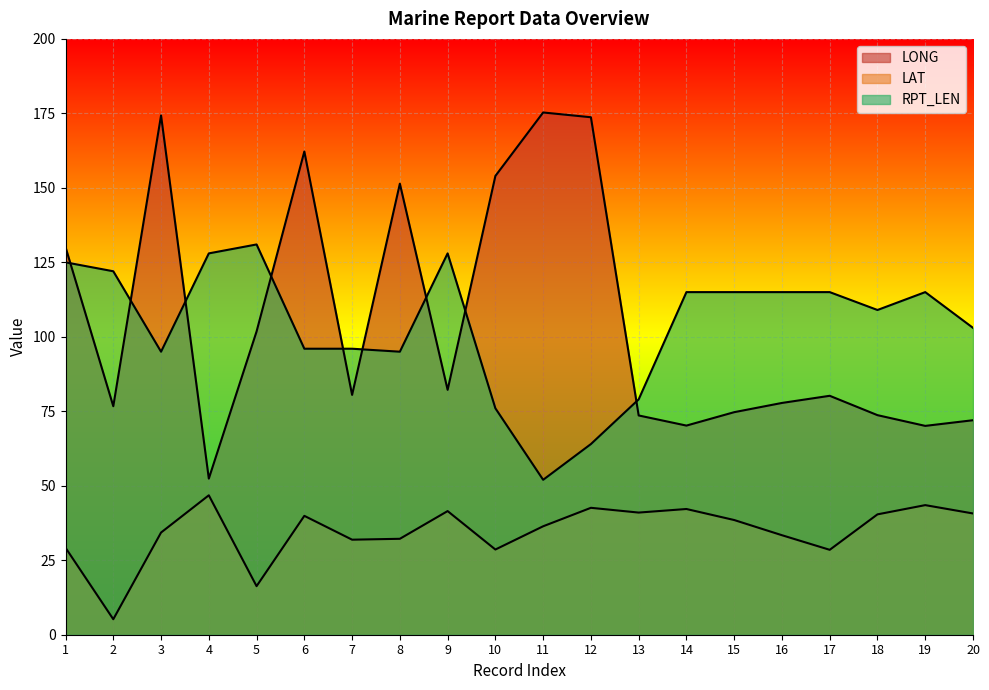

How many values in the RPT_LEN series are below 115?

10